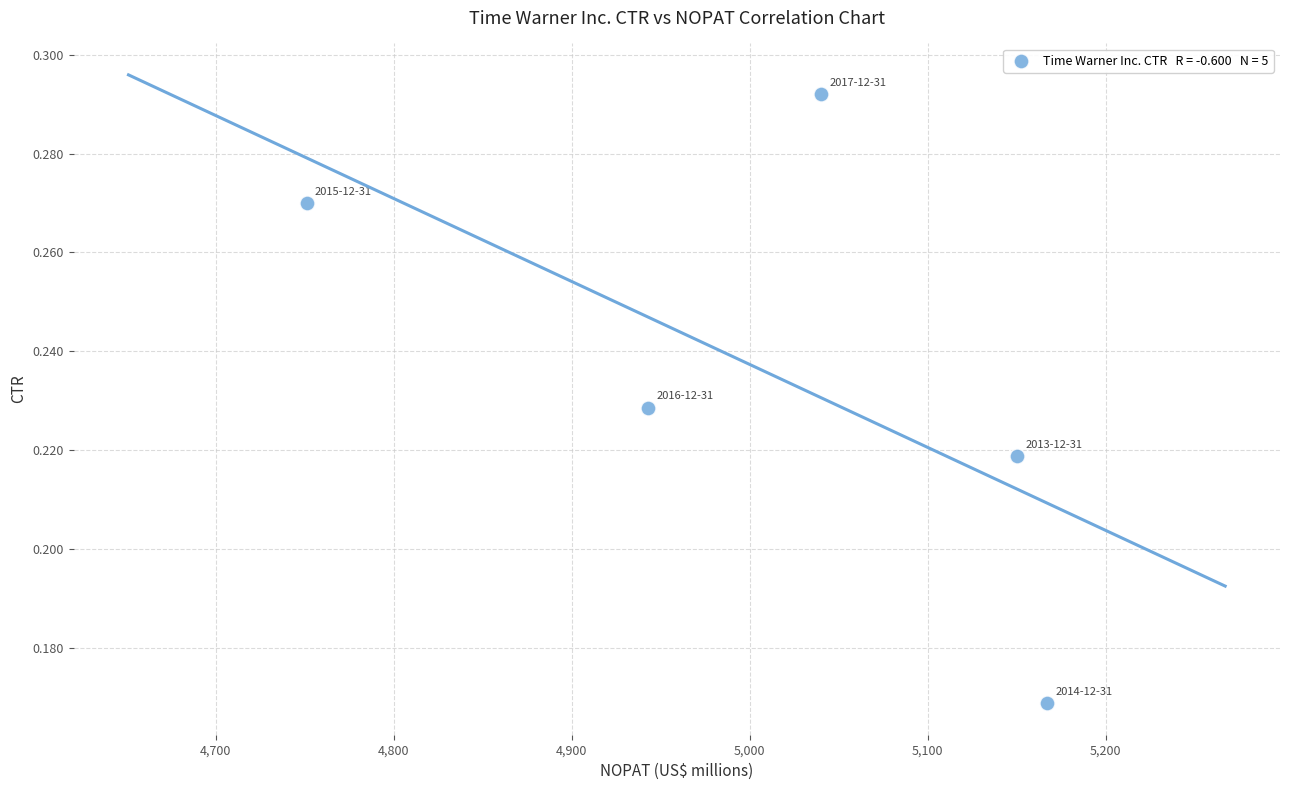

What is the average X value?

5010.2